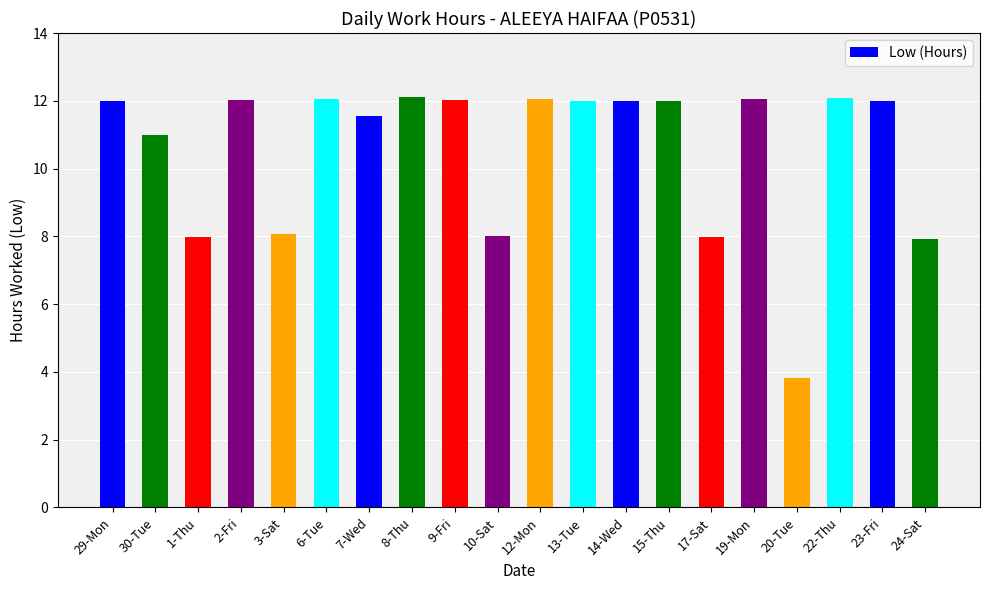

What position from the left is 13-Tue?

12